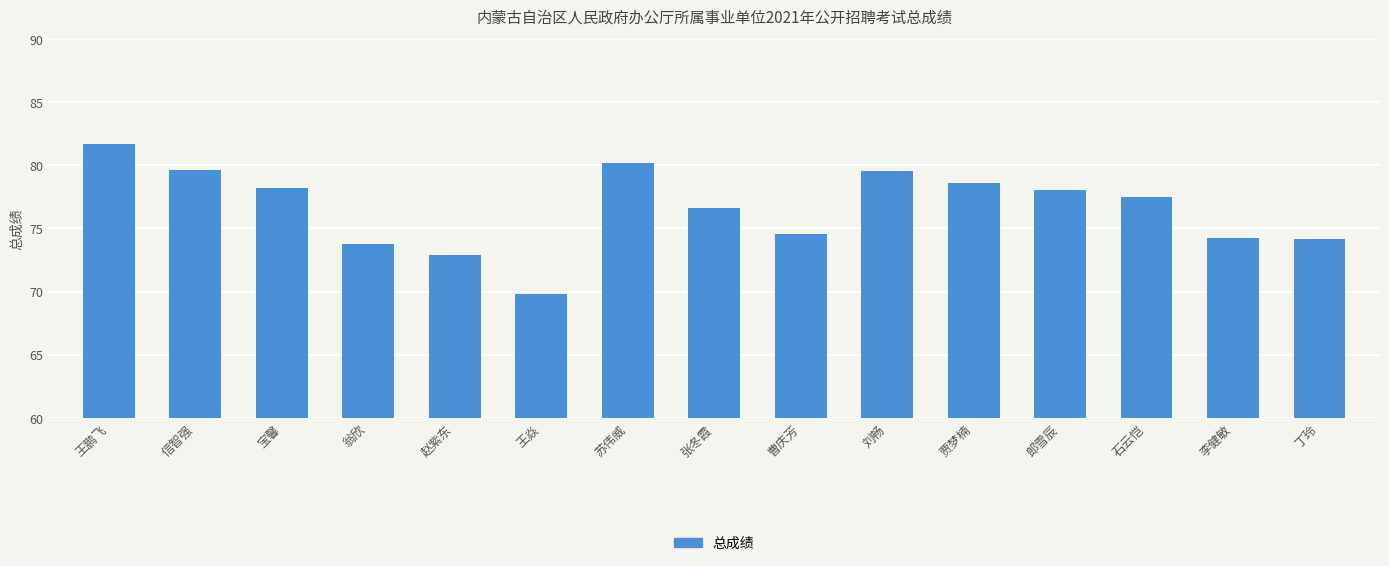

What is the difference between the values at 张冬霞 and 石云恺?

0.9